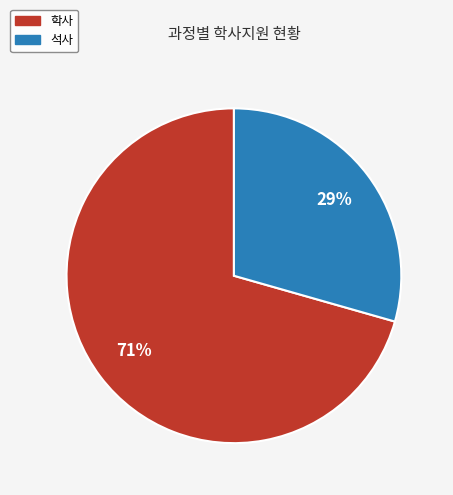

Which slice is the largest?

학사